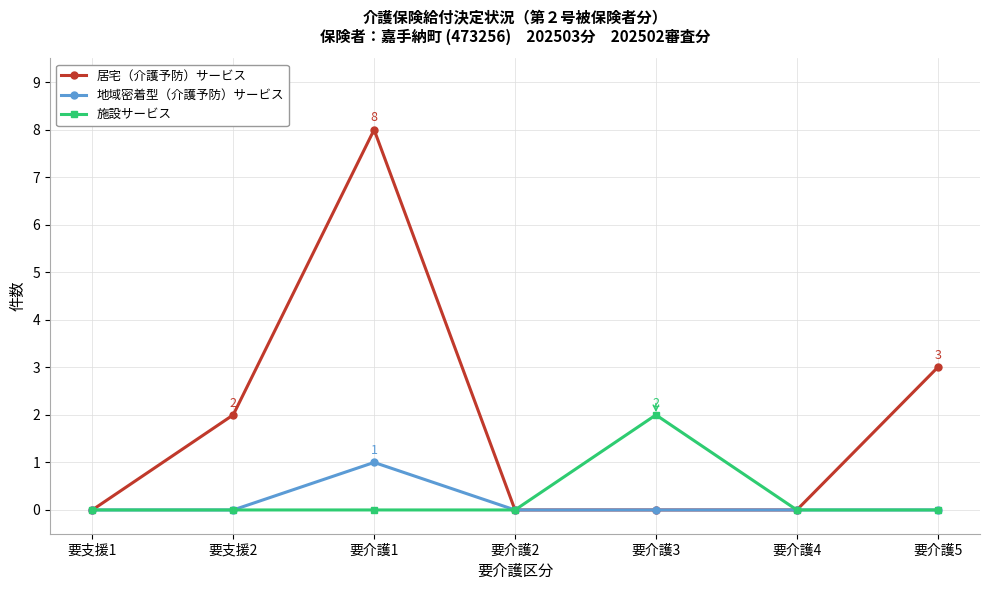

What is the difference between the maximum and minimum values in the 施設サービス series?

2